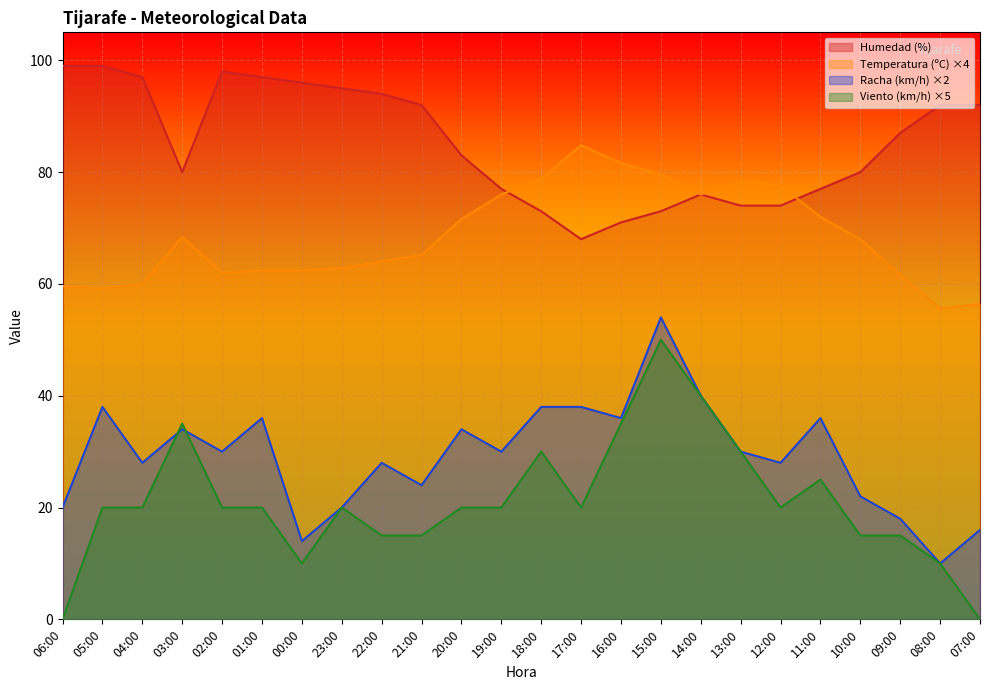

What is the spread (max minus min) of values at 11:00?

52.0